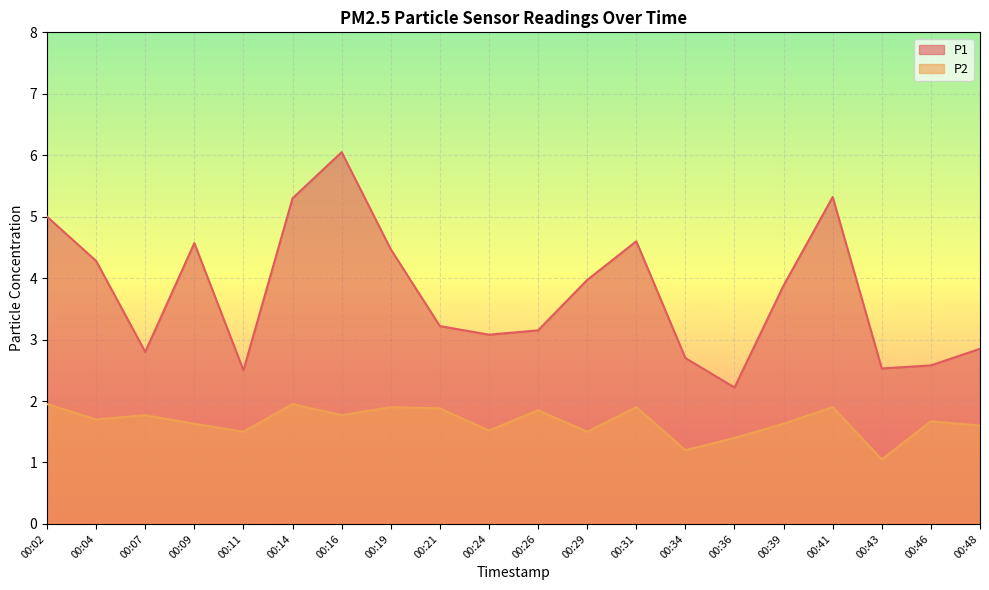

List the labels in order of P2 value, smallest first.

00:43, 00:34, 00:36, 00:11, 00:29, 00:24, 00:48, 00:09, 00:39, 00:46, 00:04, 00:07, 00:16, 00:26, 00:21, 00:19, 00:31, 00:41, 00:02, 00:14